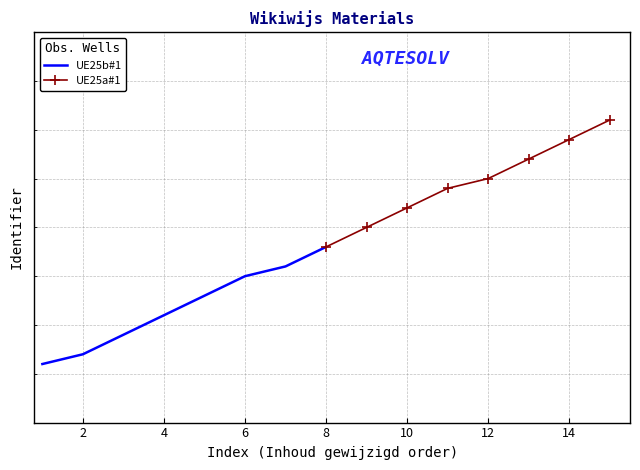

What is the difference between the second highest and minimum values in the UE25a#1 series?

11